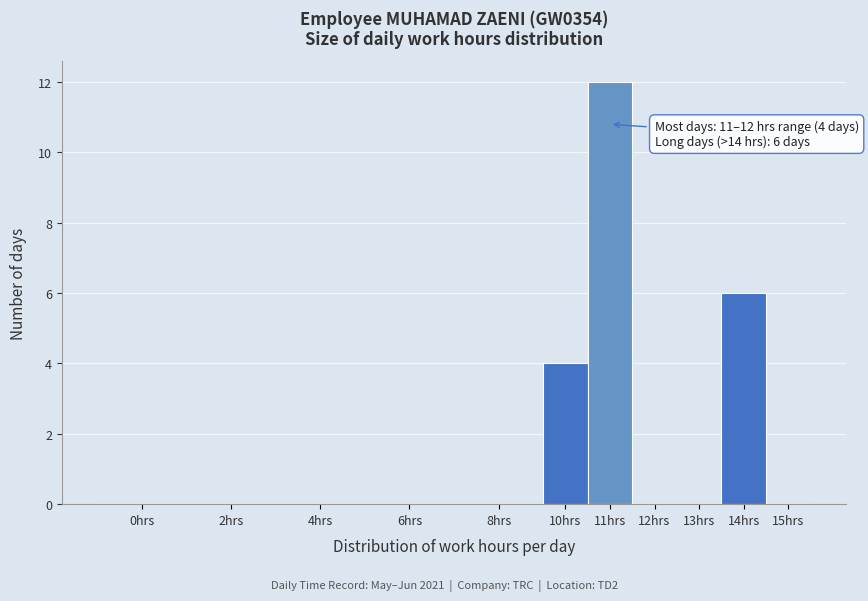

Reading left to right, transcribe all the data shown in this chart.

0hrs=0	2hrs=0	4hrs=0	6hrs=0	8hrs=0	10hrs=4	11hrs=12	12hrs=0	13hrs=0	14hrs=6	15hrs=0